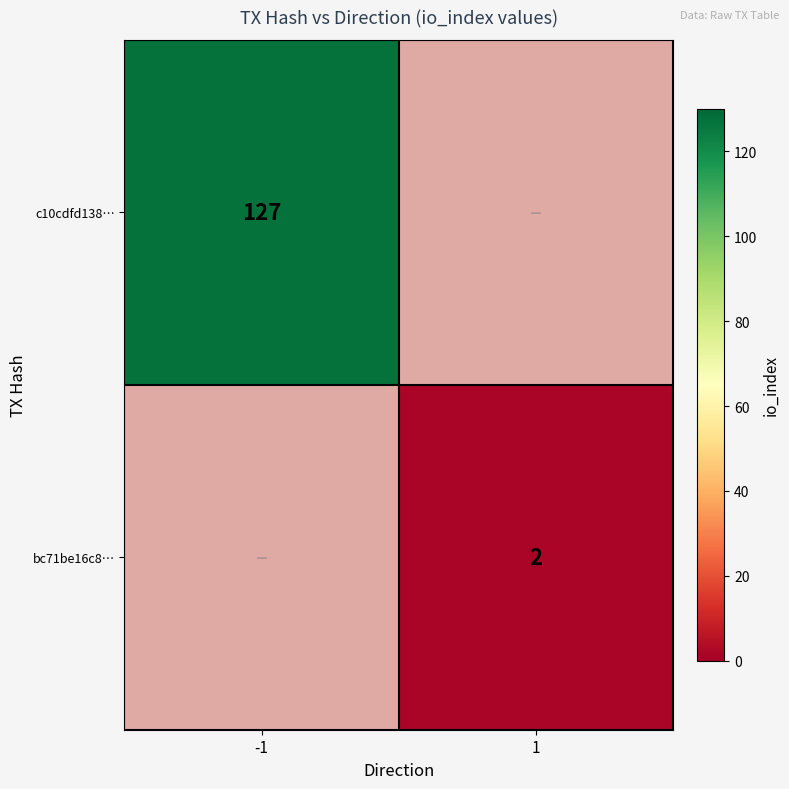

The value of bc71be16c8… at 1 is 2. True or false?

True